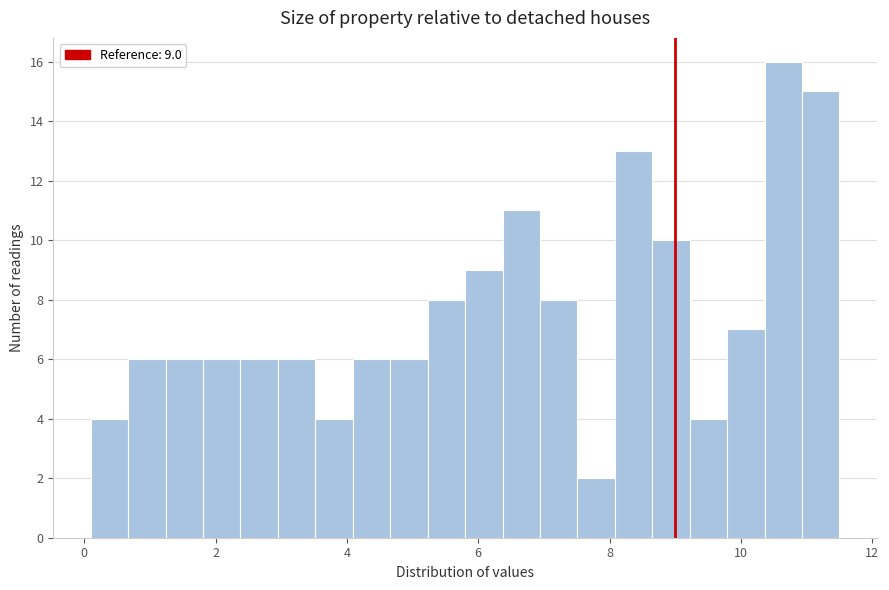

Around what value on the x-axis is the tallest bar? Give the approximate position of its centre, as read against the axis.

10.6